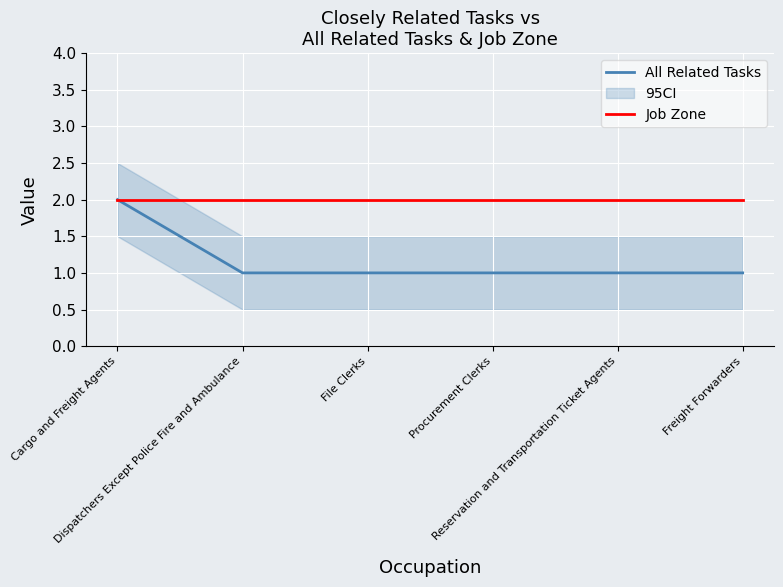

How many lines are shown in the chart?

2